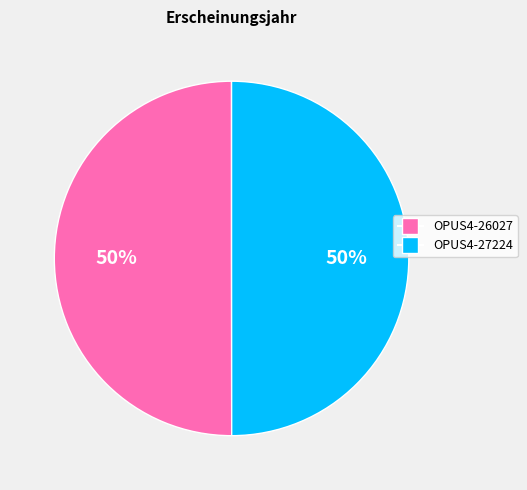

To the nearest percent, what portion does OPUS4-26027 represent?

50%